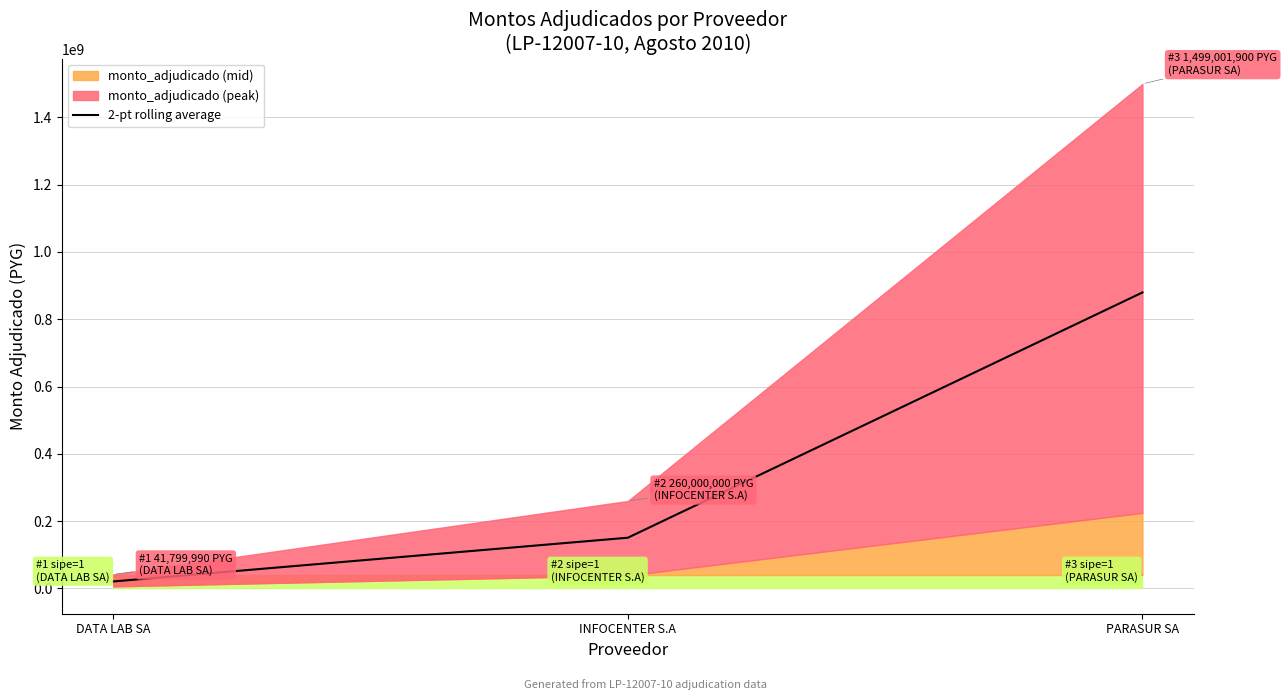

Reading left to right, list all the values displayed in this chart.

20899995	150899995	879500950